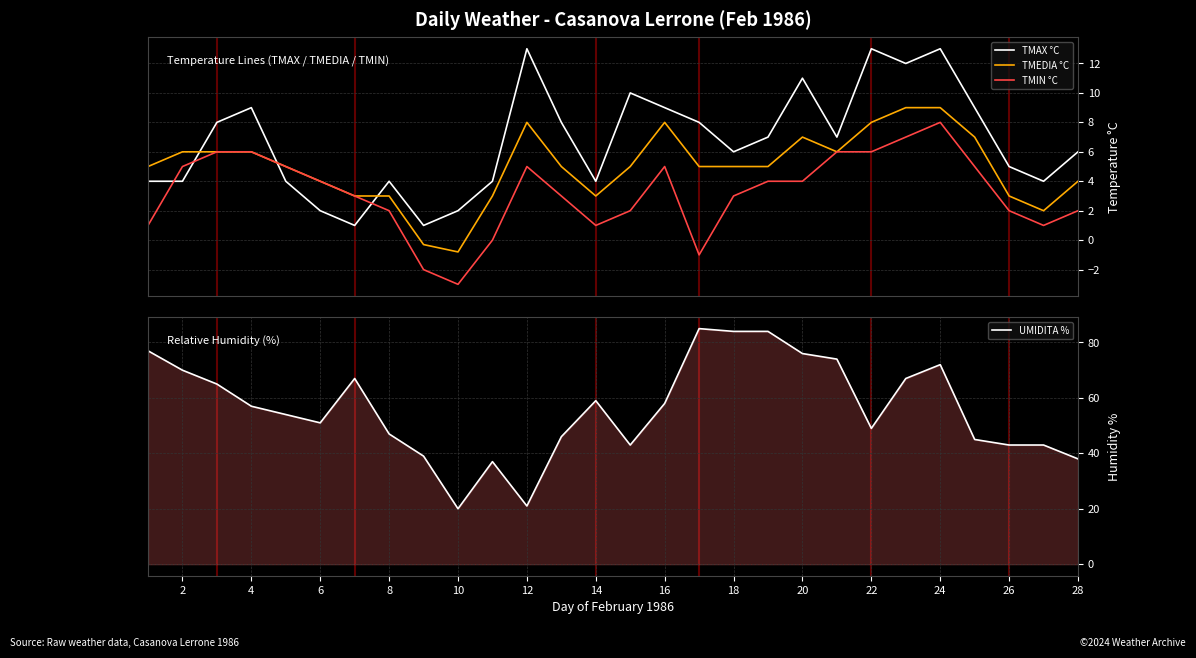

How many values in the TMEDIA °C series exceed 5?

11